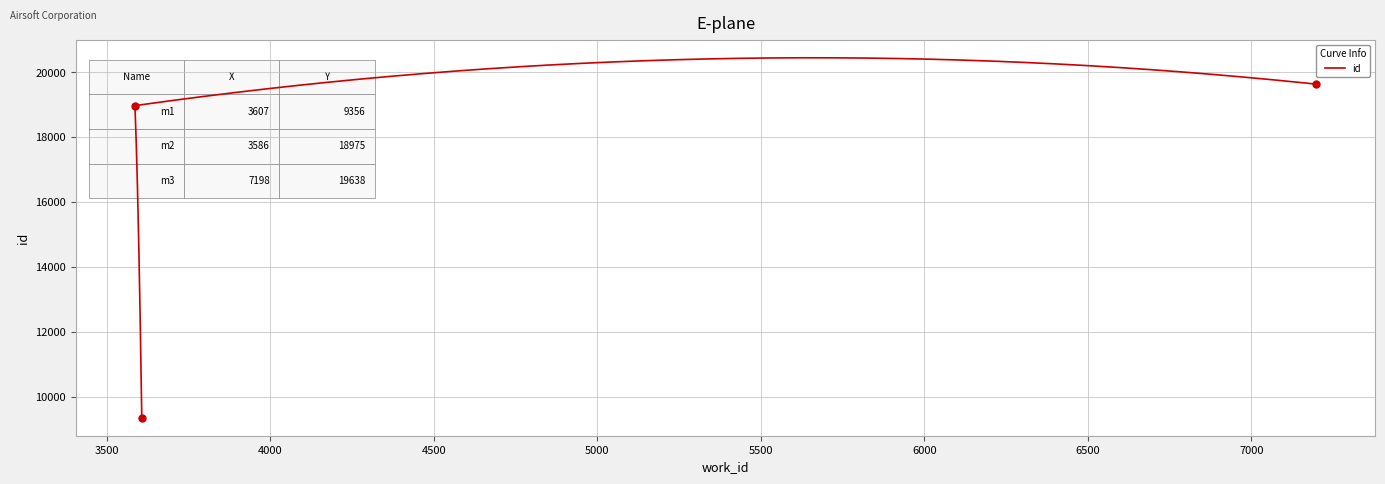

Between 3586 and 3607, which is larger?

3586